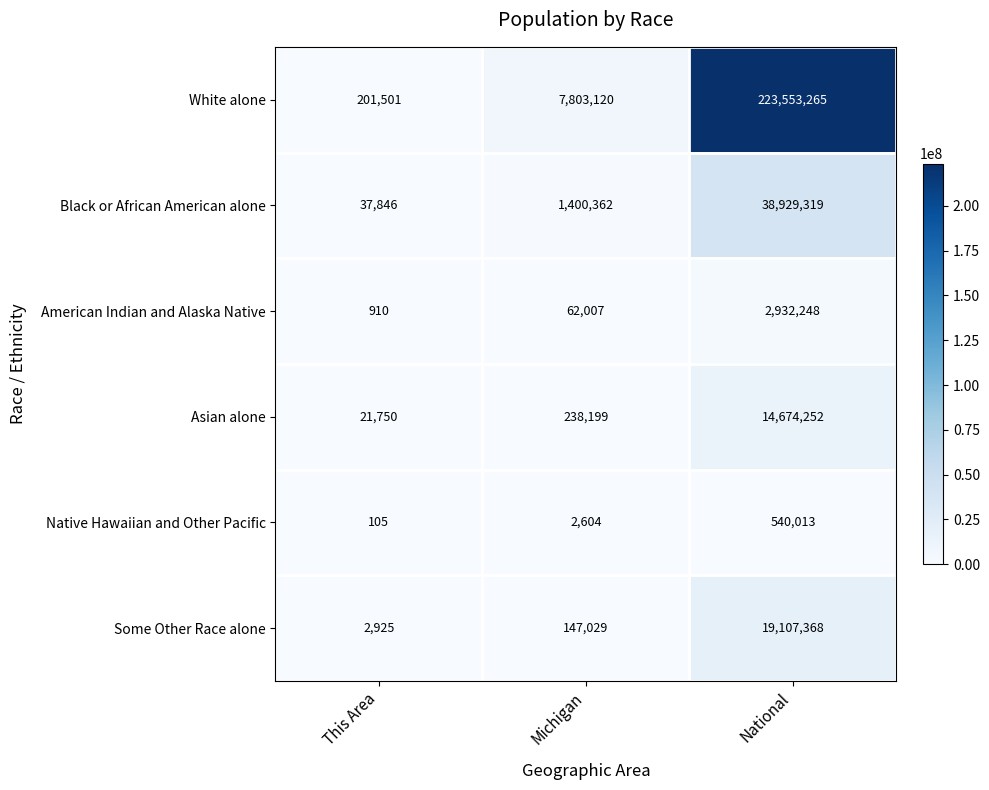

True or false: American Indian and Alaska Native has a value of 4628438 at National.

False